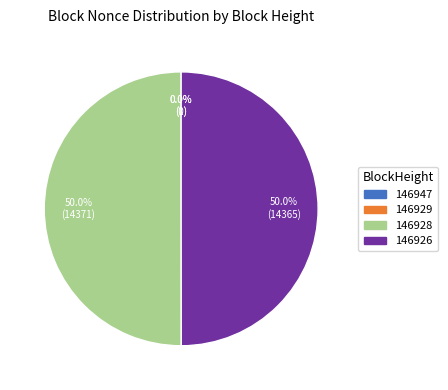

What percentage is NOT represented by 146929?

100.0%